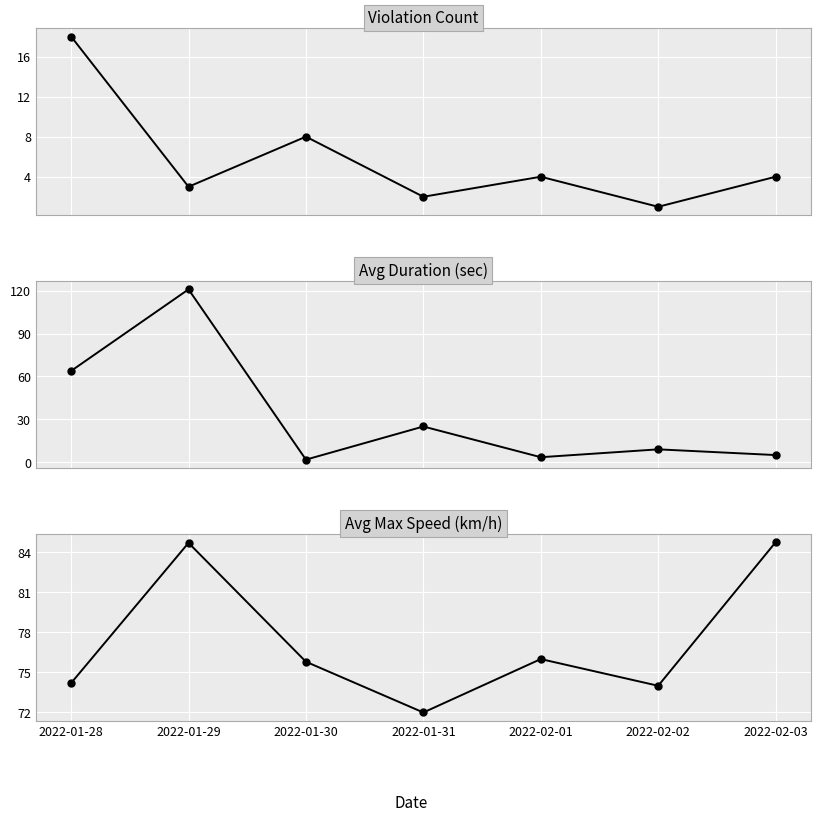

The value of Avg Duration (sec) at 2022-01-30 is 0.6. True or false?

False